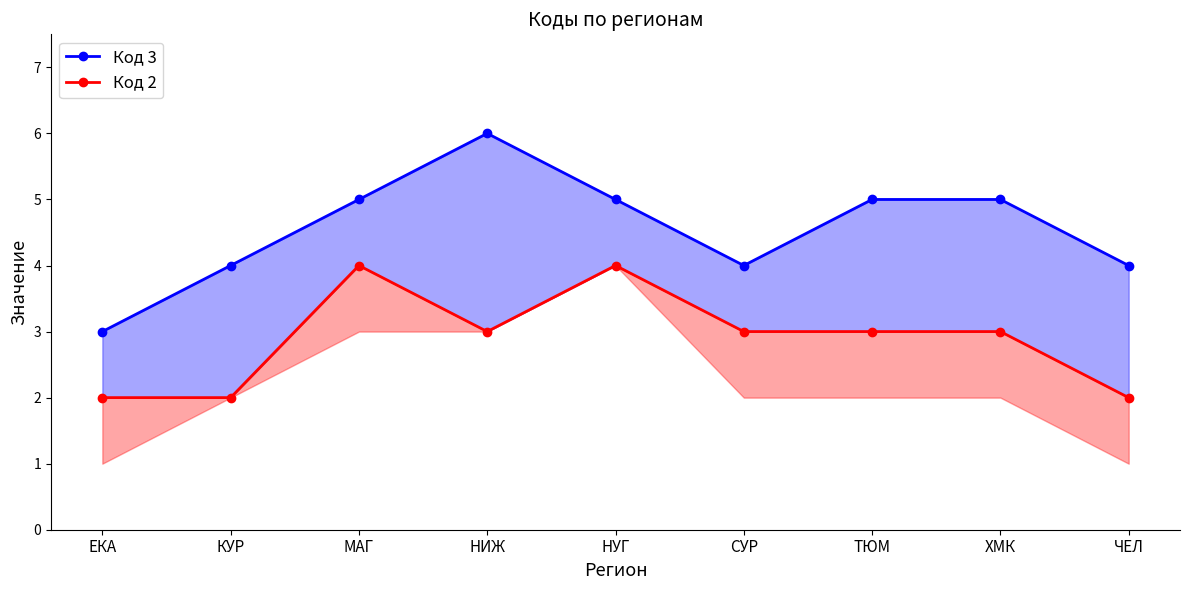

What are all the series names shown in the legend?

Код 3, Код 2